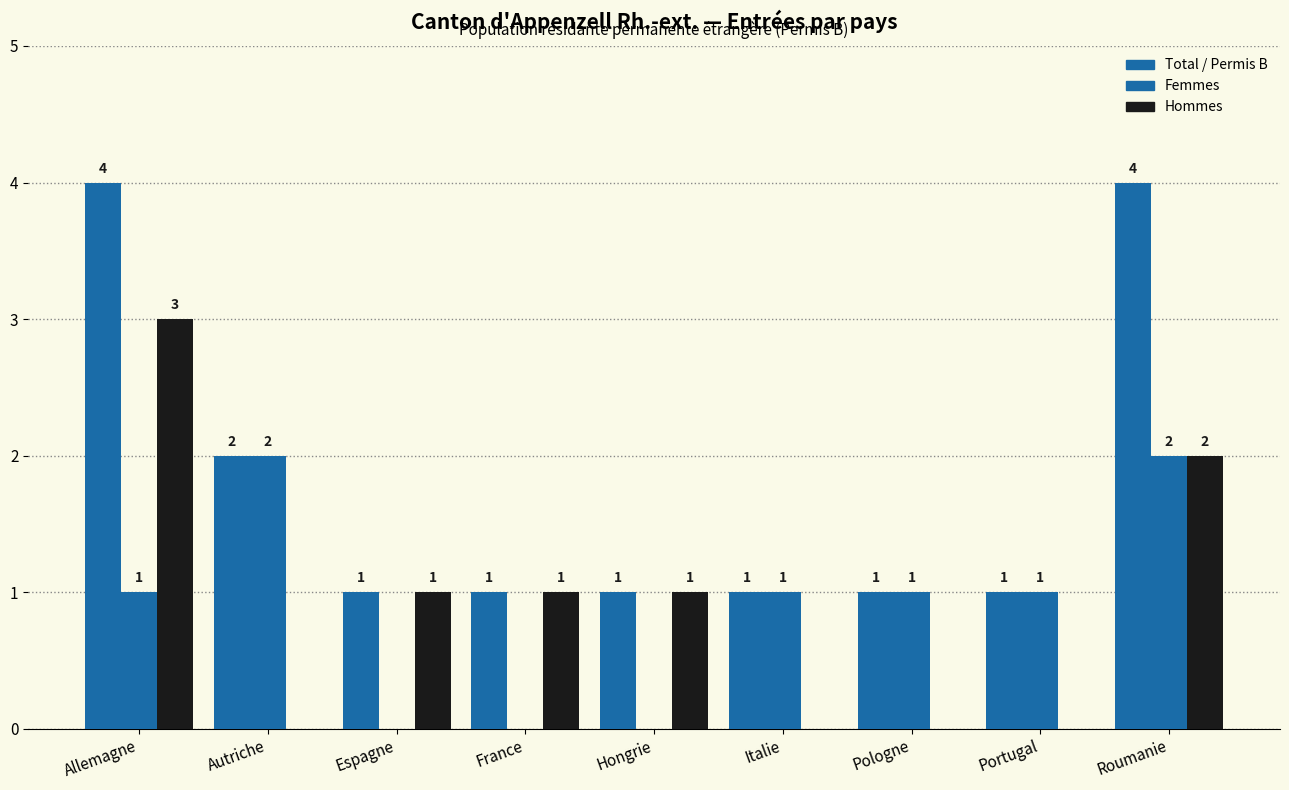

What is the label of the 8th bar from the right?

Autriche